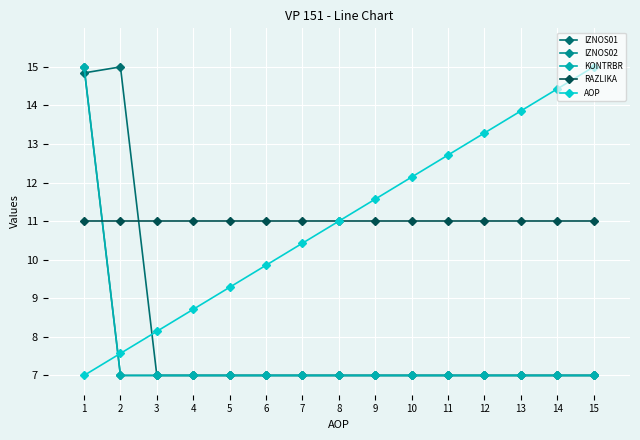

Is the value of IZNOS01 at 14 greater than the value of KONTRBR at 1?

No